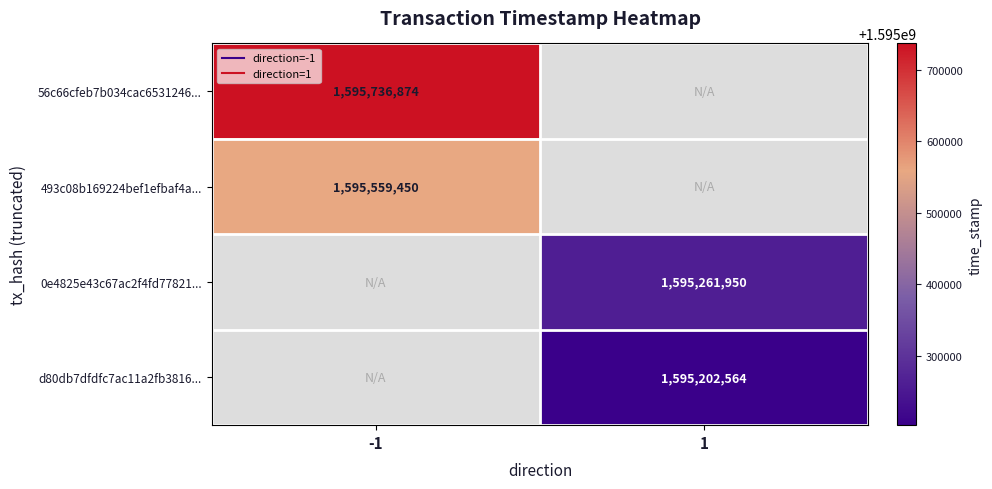

True or false: d80db7dfdfc7ac11a2fb3816... has a value of 425187897.6 at 1.

False